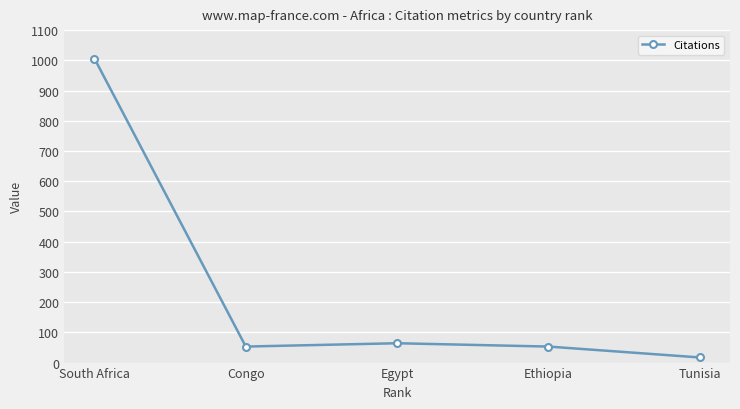

Is it true that the value at South Africa is 1006?

True